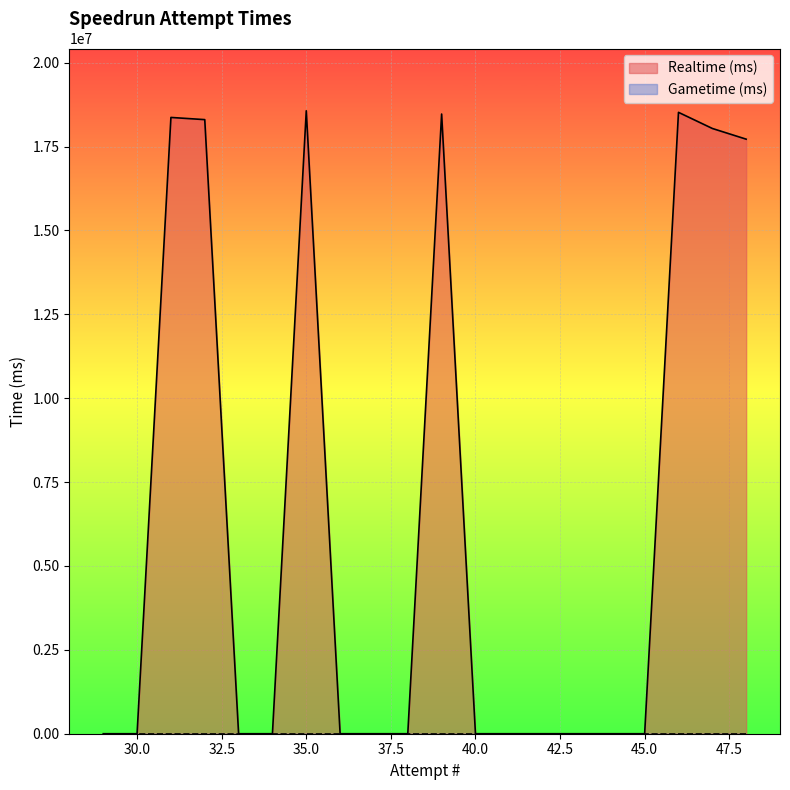

At which category does the chart reach its minimum across all series?

45